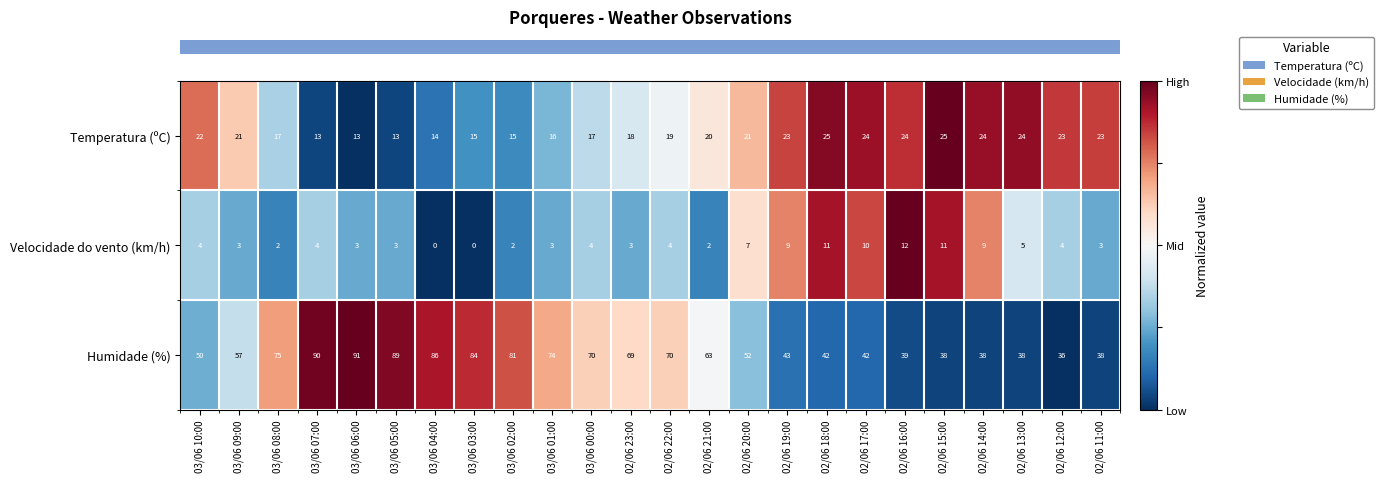

Is the value of Velocidade do vento (km/h) at 03/06 09:00 greater than the value of Humidade (%) at 02/06 14:00?

No